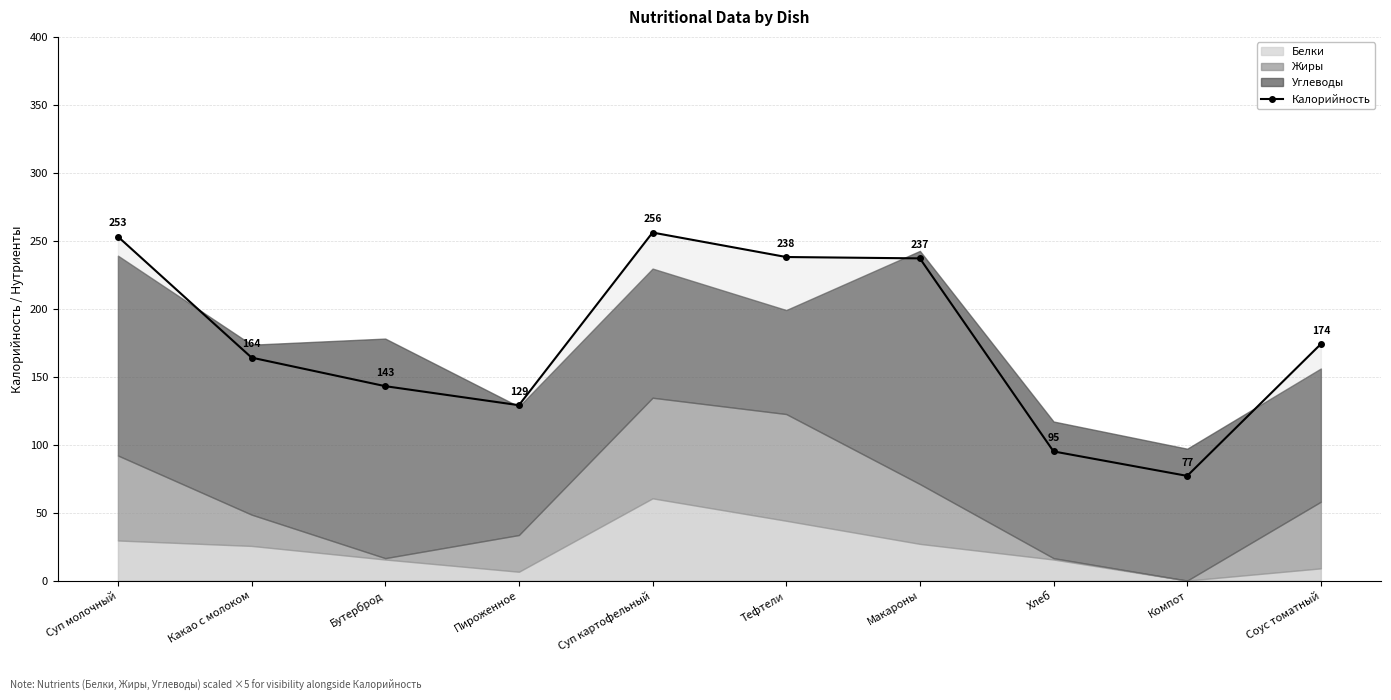

List the labels in order of value, largest first.

Суп картофельный, Суп молочный, Тефтели, Макароны, Соус томатный, Какао с молоком, Бутерброд, Пироженное, Хлеб, Компот